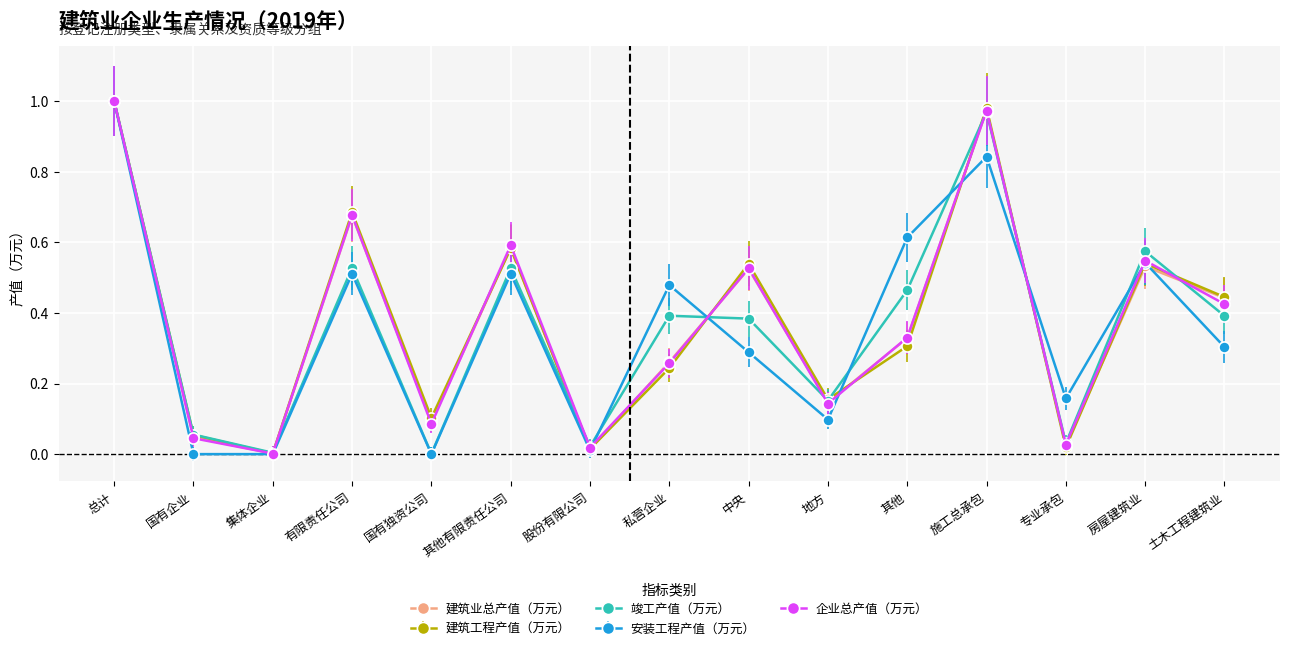

The value of 安装工程产值（万元） at 房屋建筑业 is 0.1. True or false?

False